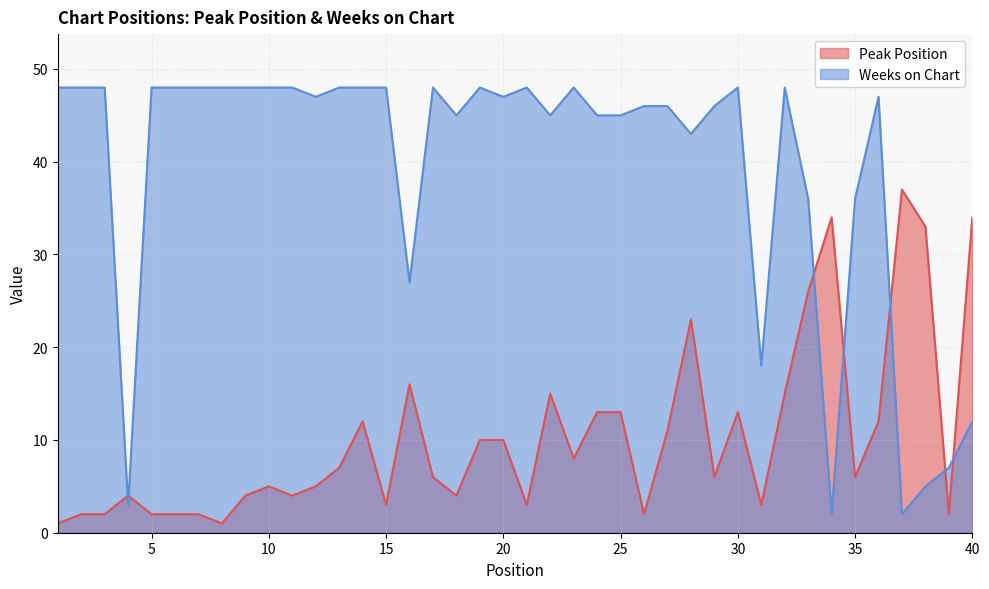

What is the highest value of the Weeks on Chart series?

48